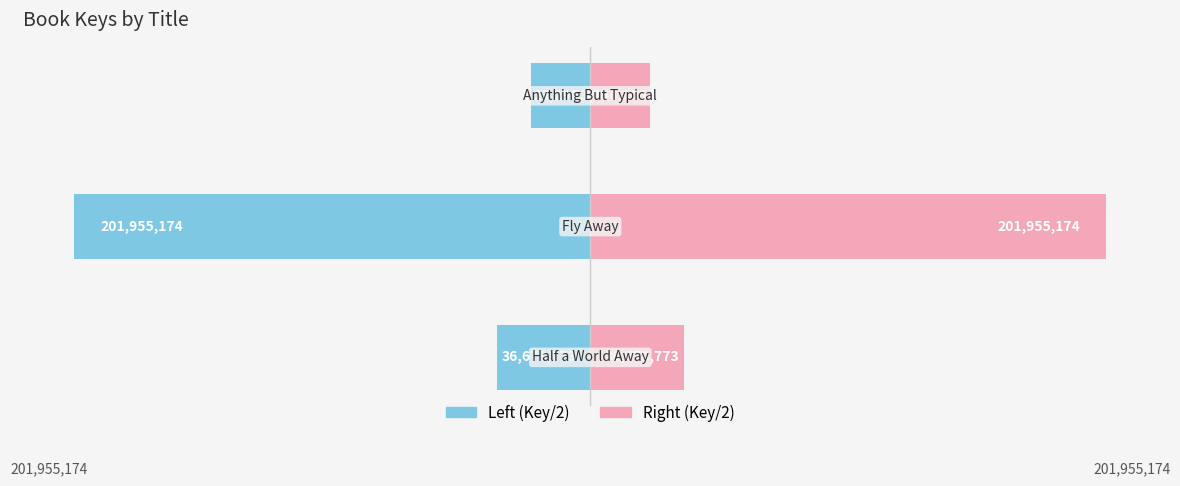

Which series has the largest total across all categories?

Right (Key/2)